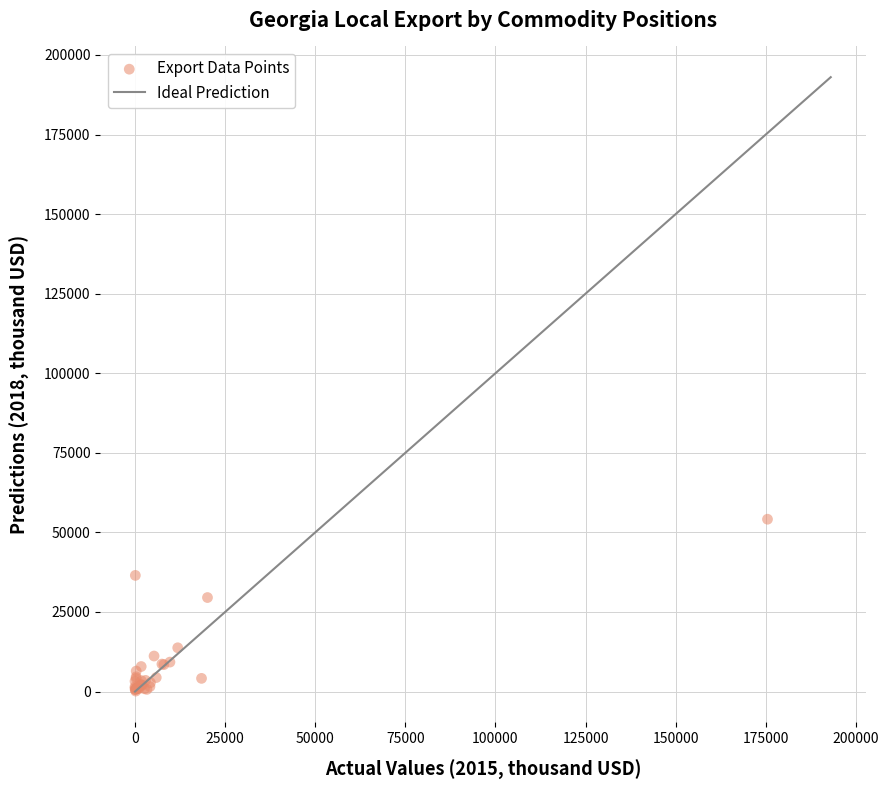

What Y value in the scatter plot is closest to 27138?

29533.1